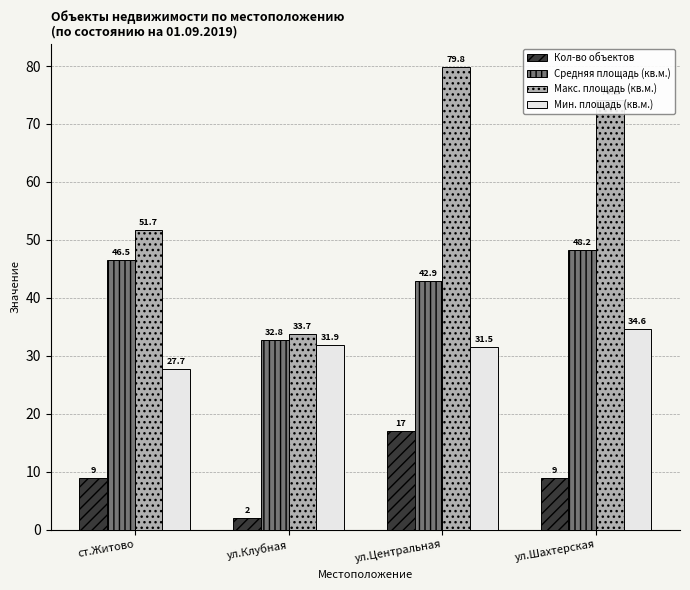

Between ст.Житово and ул.Шахтерская, which series saw the biggest shift?

Макс. площадь (кв.м.)